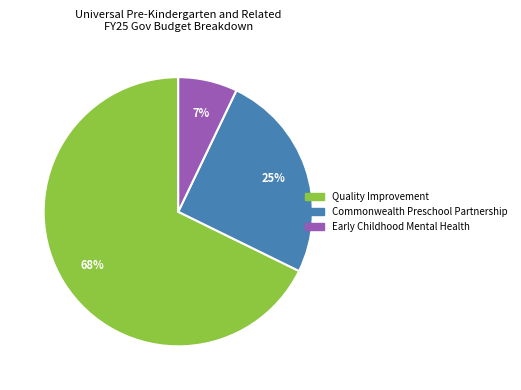

Is there a majority slice in this chart?

Yes